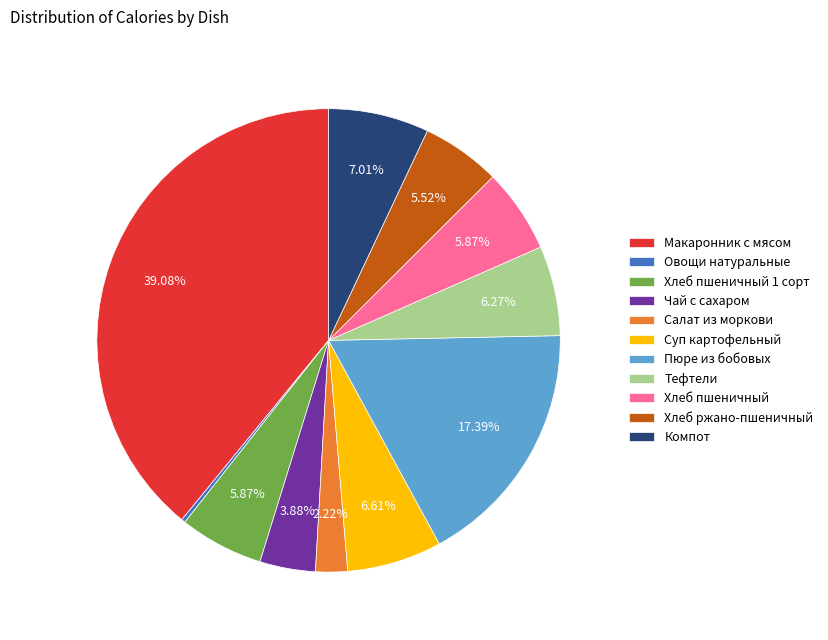

Which category has the biggest portion of the pie?

Макаронник с мясом